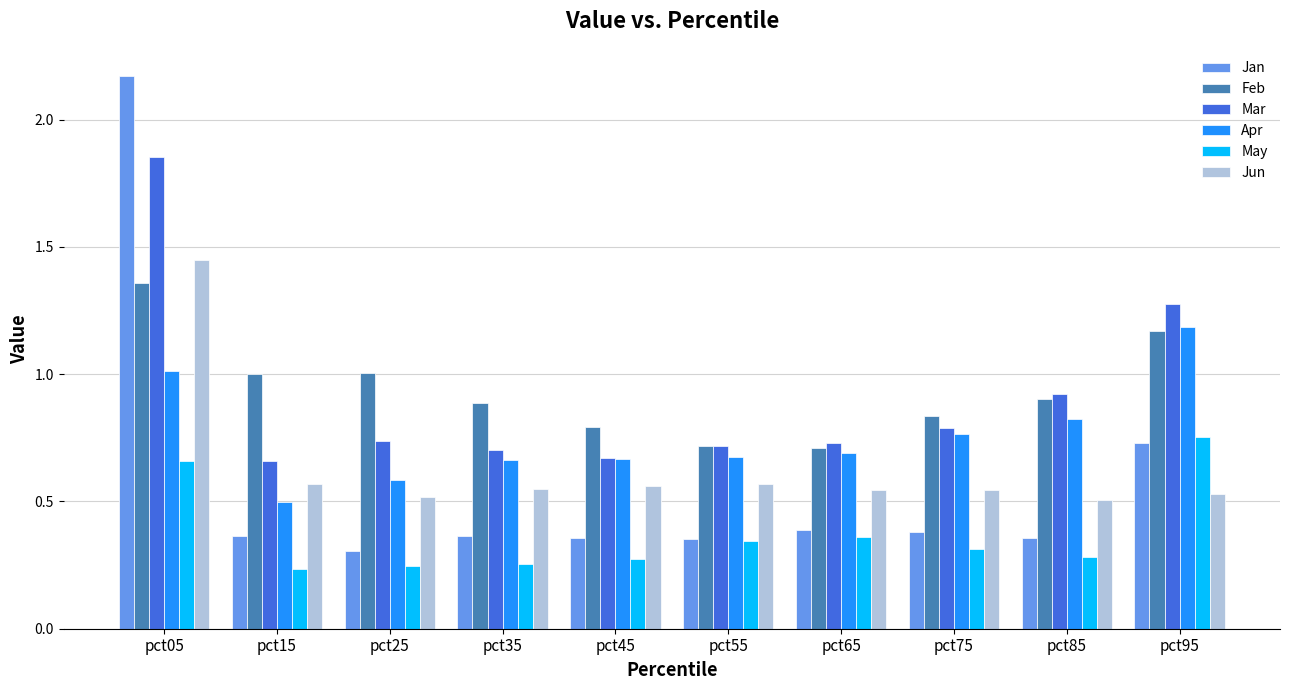

Which series has the largest range (max minus min)?

Jan